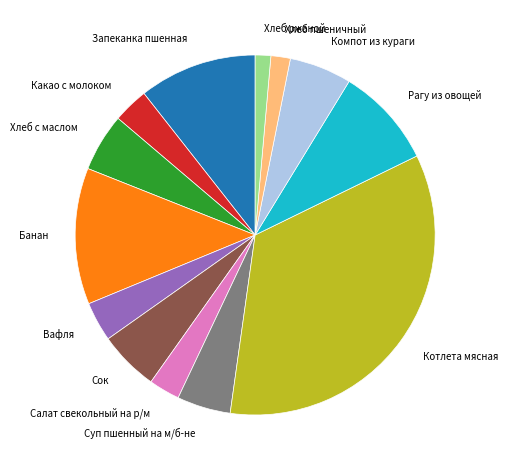

Between Рагу из овощей and Вафля, which is larger?

Рагу из овощей